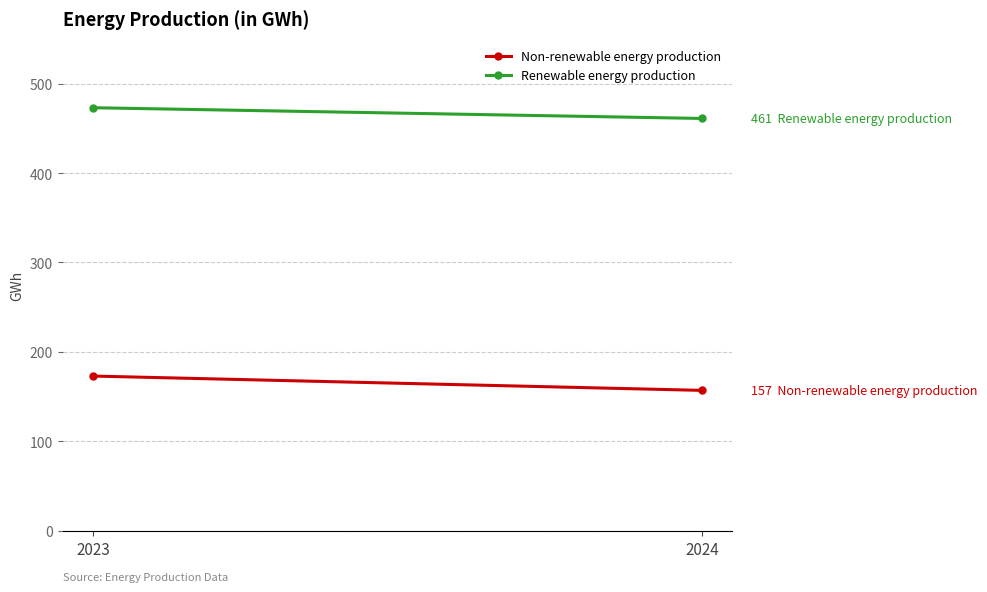

How many lines are shown in the chart?

2